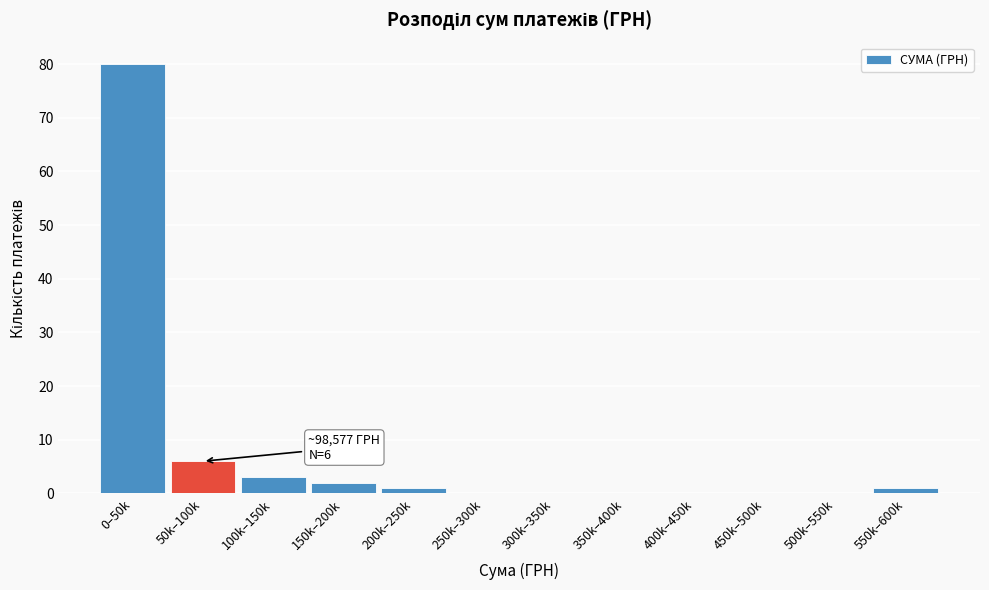

Reading left to right, what are all the values shown in this chart?

0–50k=80	50k–100k=6	100k–150k=3	150k–200k=2	200k–250k=1	250k–300k=0	300k–350k=0	350k–400k=0	400k–450k=0	450k–500k=0	500k–550k=0	550k–600k=1